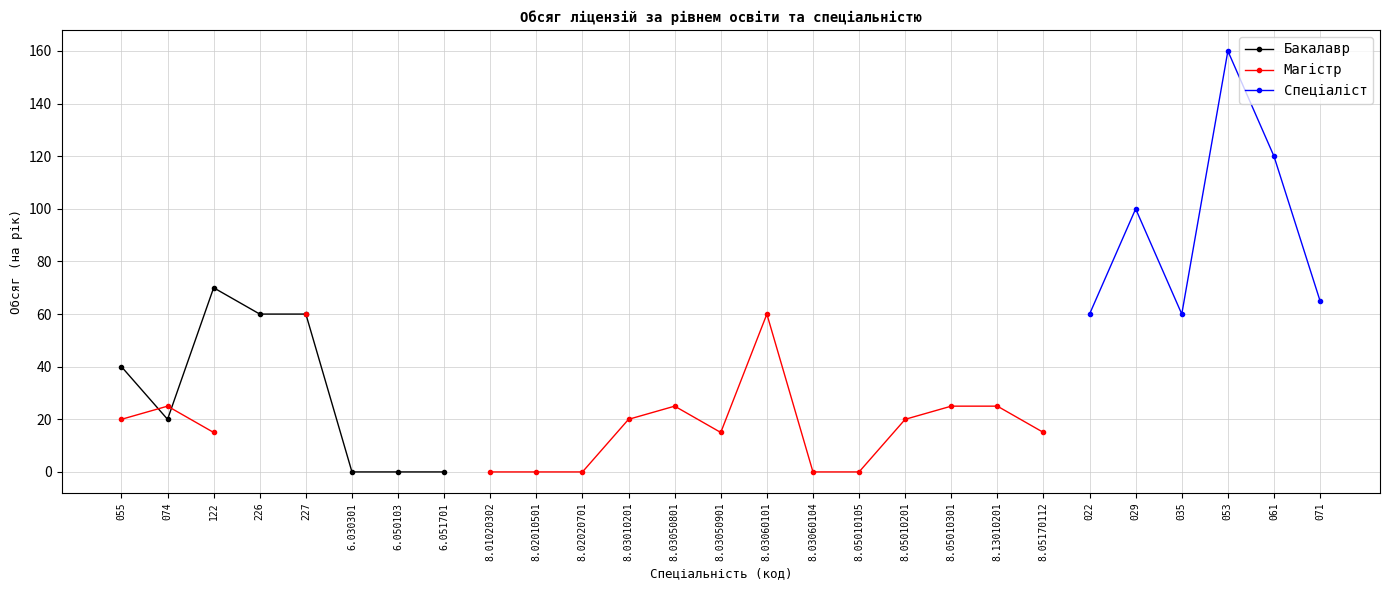

How many series are shown in this chart?

3